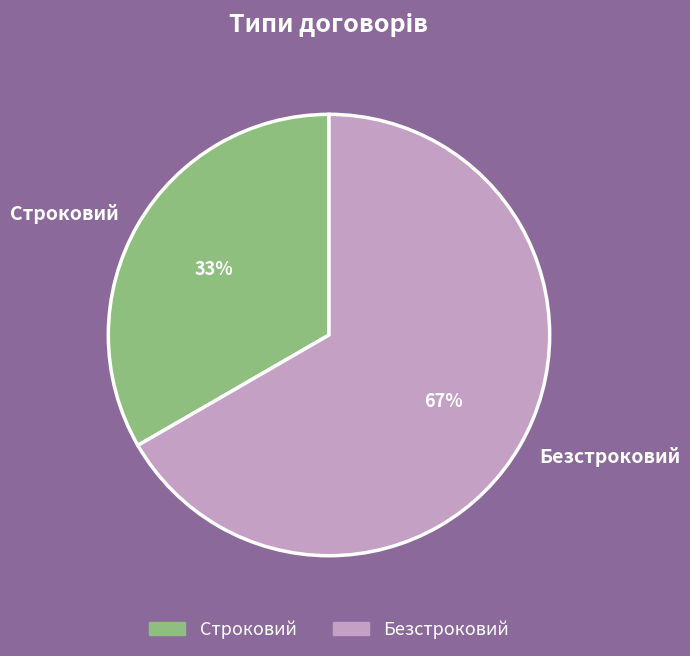

True or false: Строковий accounts for 45% of the total.

False